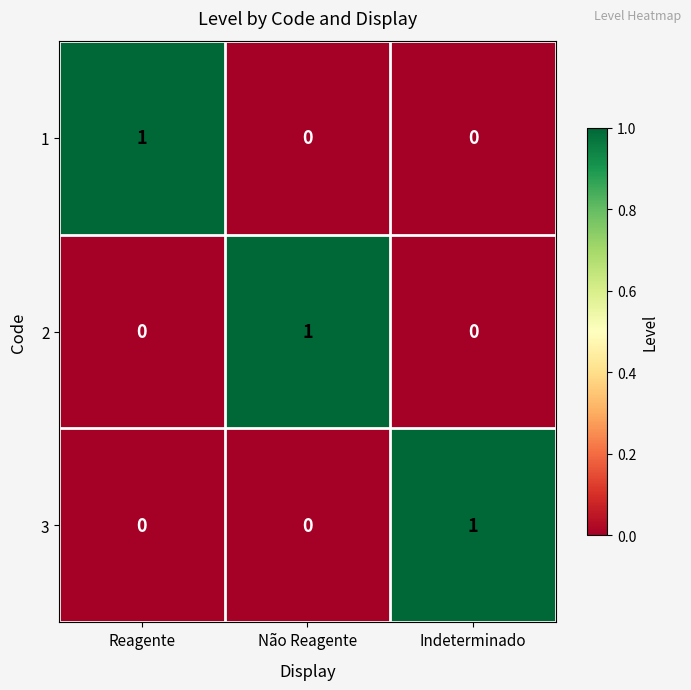

The value of 2 at Não Reagente is 1. True or false?

True